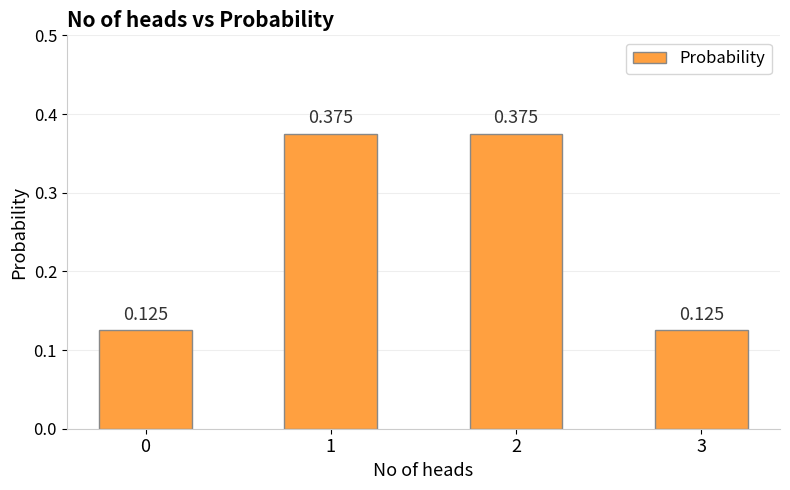

True or false: the data shows 0.1 at 3.

True